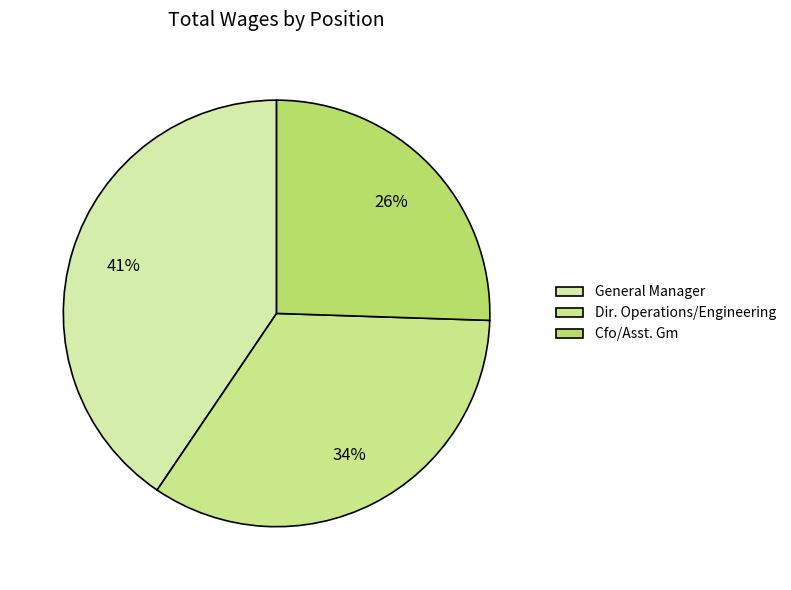

How many slices are in this pie chart?

3